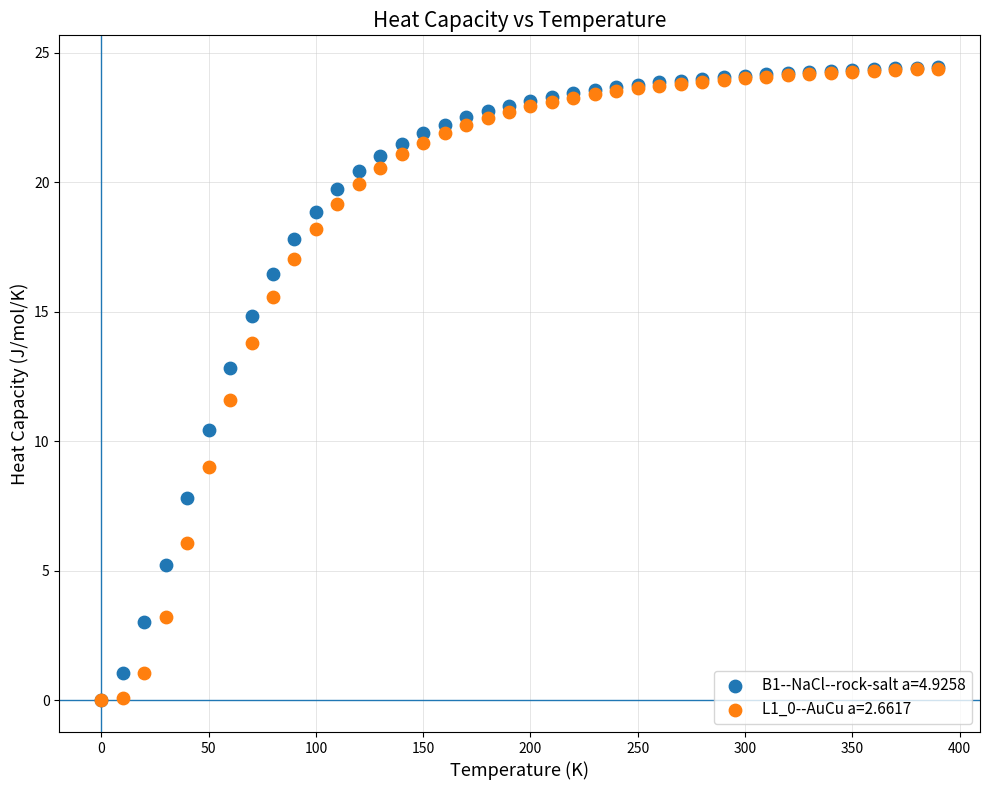

Across all series, what Y value is closest to 12?

11.6